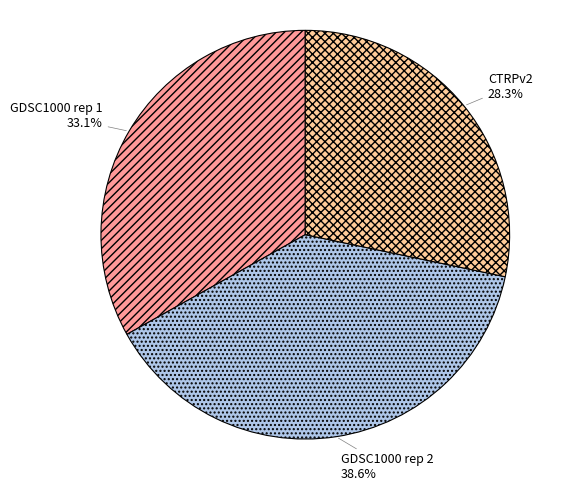

Approximately how many times larger is the value at GDSC1000 rep 1 compared to CTRPv2?

1.2